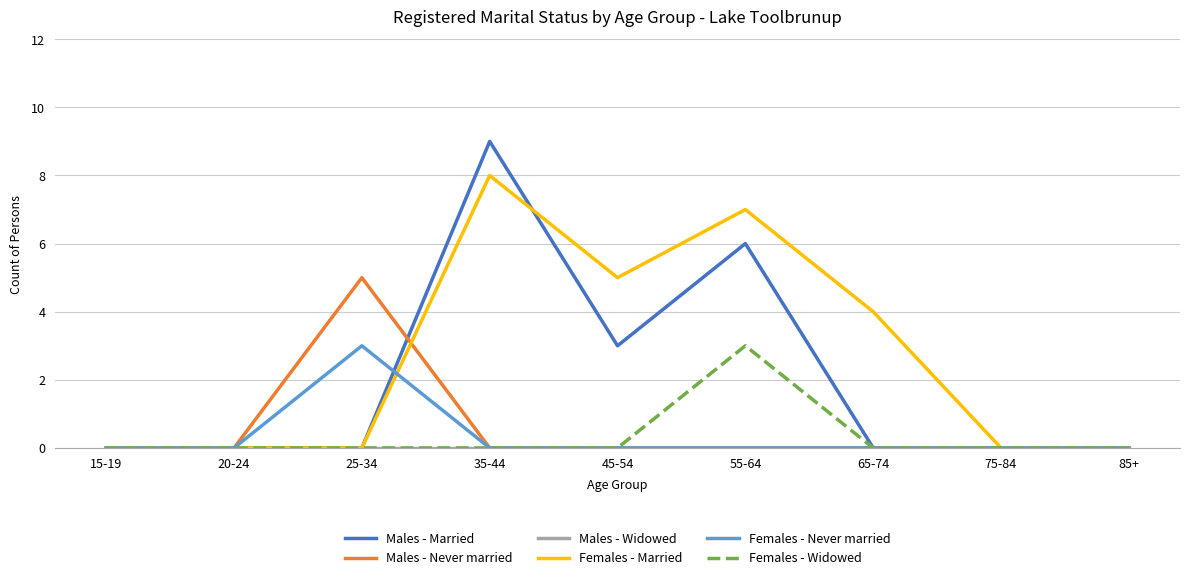

Which label corresponds to the largest value in the chart?

35-44